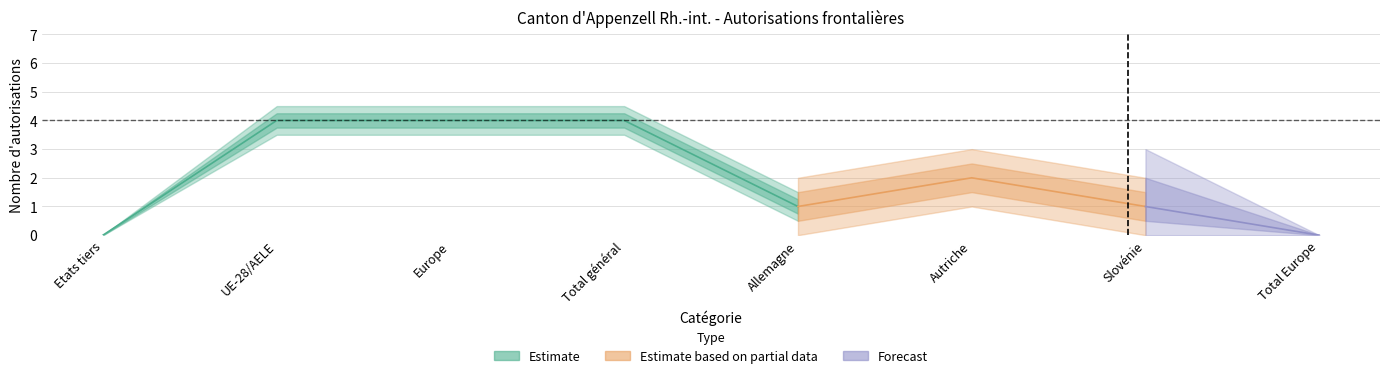

Does the chart have visible grid lines?

Yes